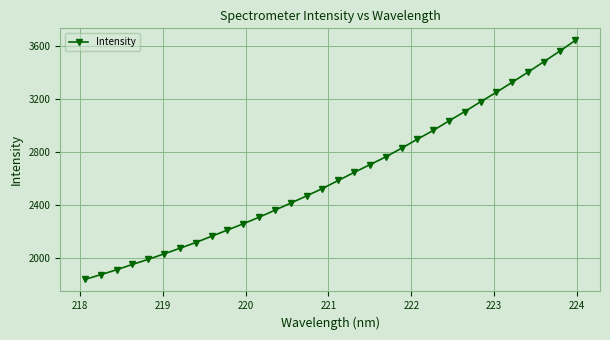

What is the smallest value displayed?

1835.0